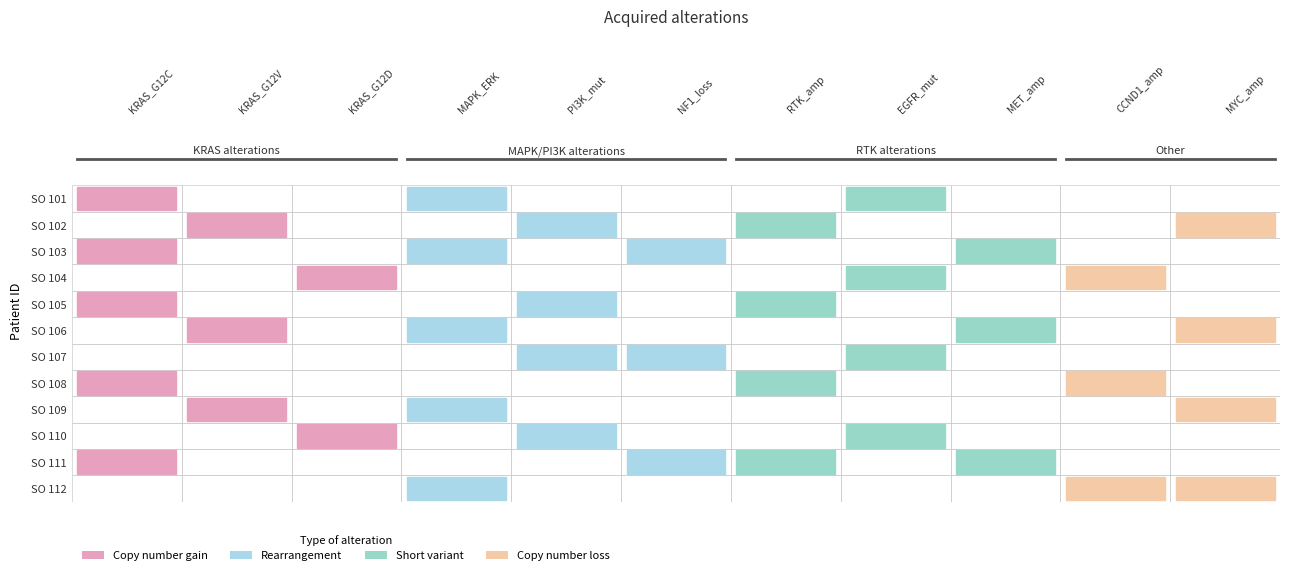

What is the maximum value for SO 106?

1